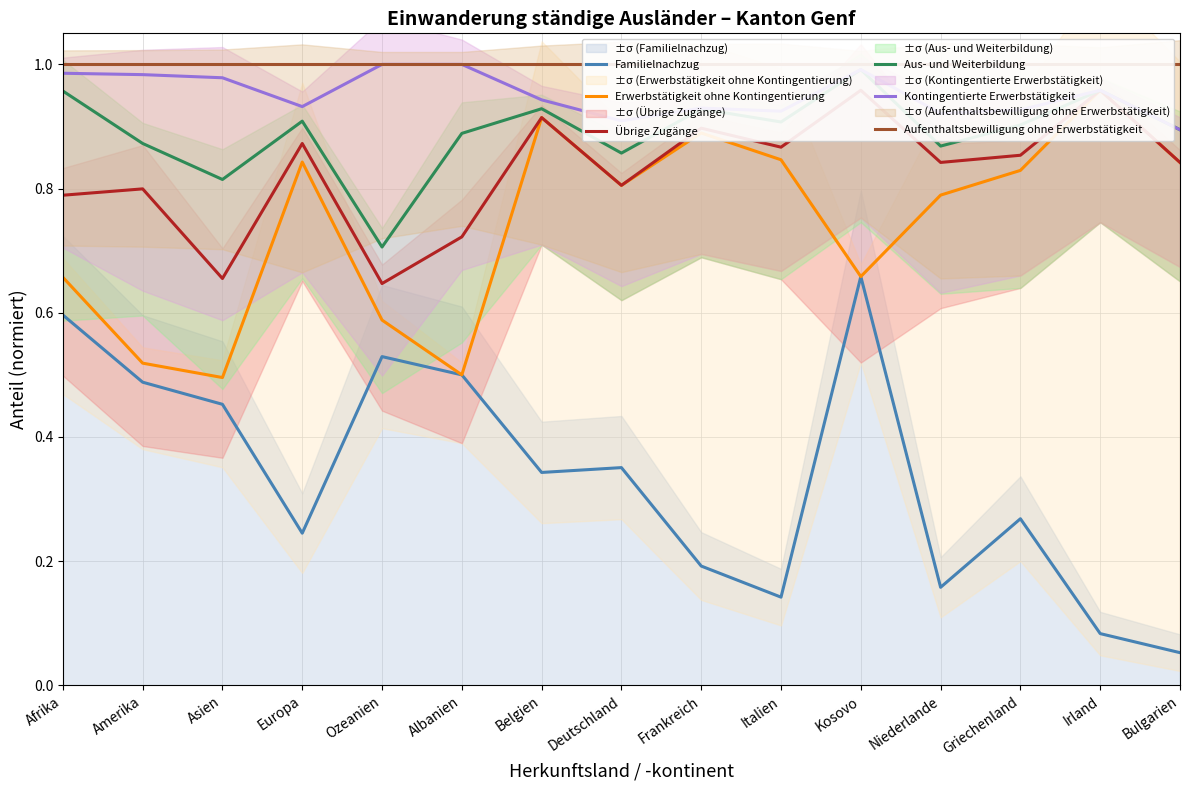

Read the Erwerbstätigkeit ohne Kontingentierung value at Bulgarien.

0.8